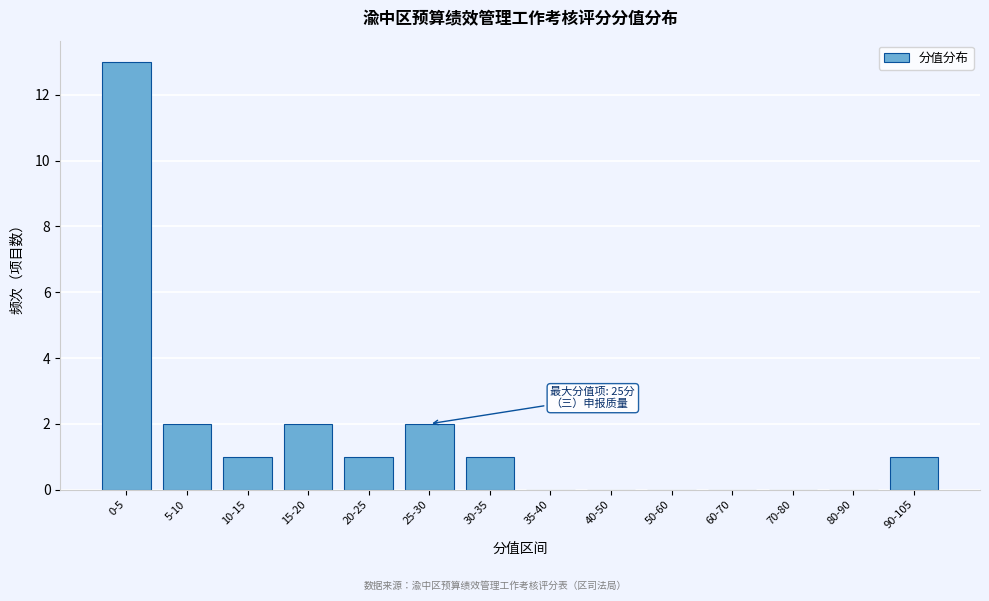

Reading right to left, list all the values displayed in this chart.

90-105=1	80-90=0	70-80=0	60-70=0	50-60=0	40-50=0	35-40=0	30-35=1	25-30=2	20-25=1	15-20=2	10-15=1	5-10=2	0-5=13